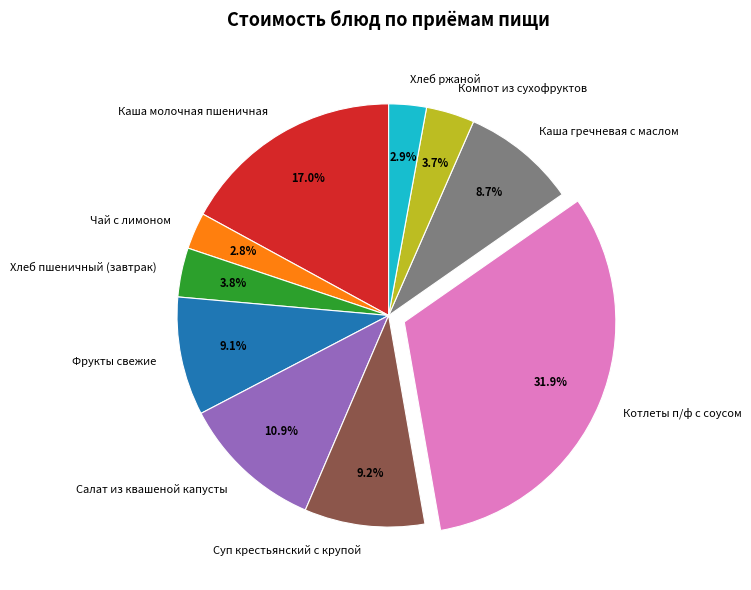

How many slices are in this pie chart?

10